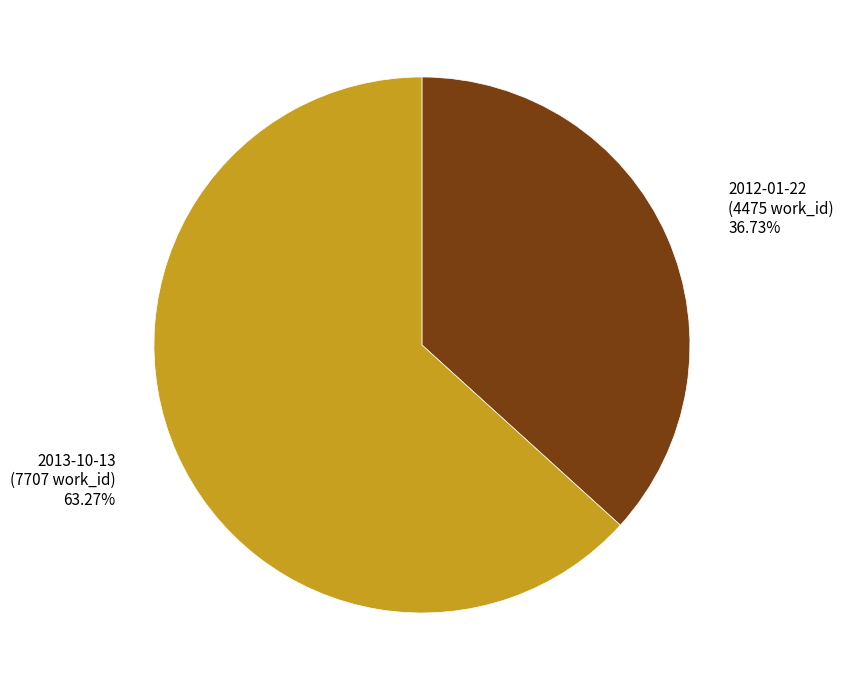

How many slices are in this pie chart?

2